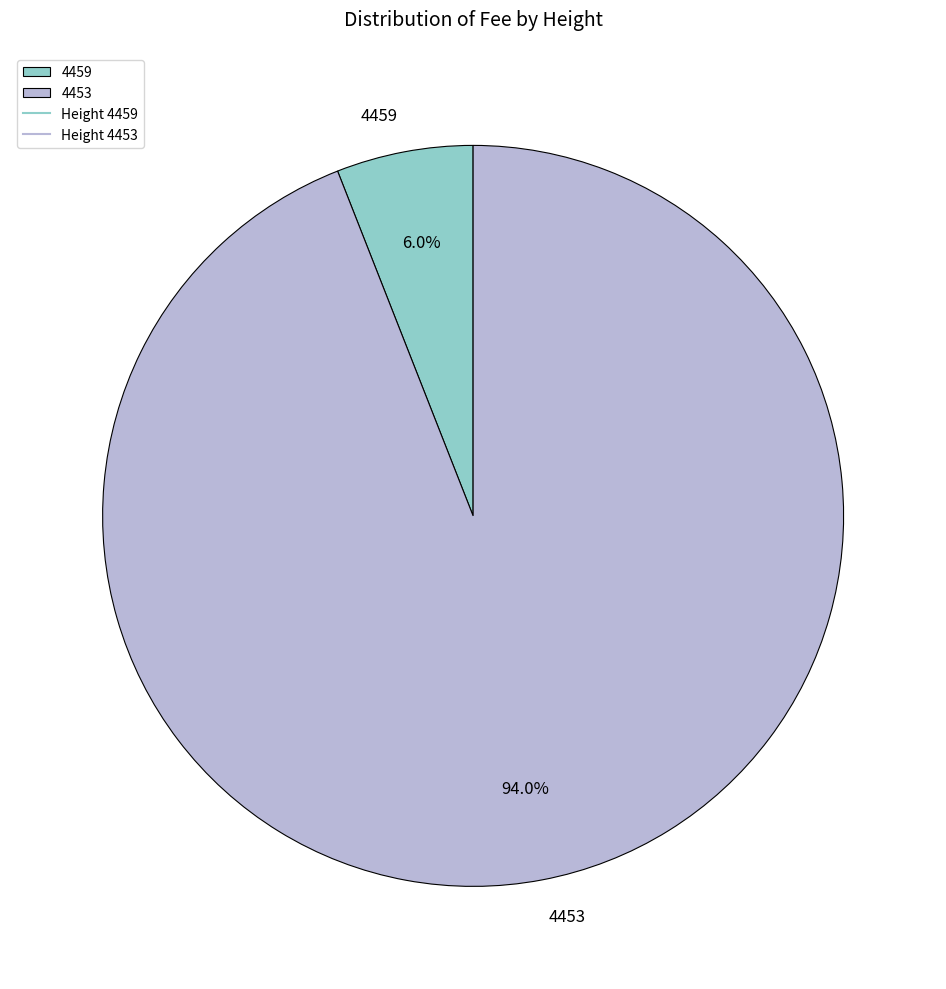

What percentage is NOT represented by 4453?

6.0%